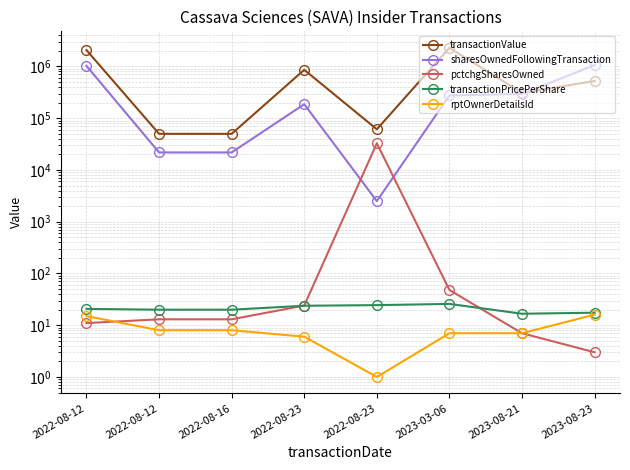

Where does the transactionValue series first go above 523500?

2022-08-12